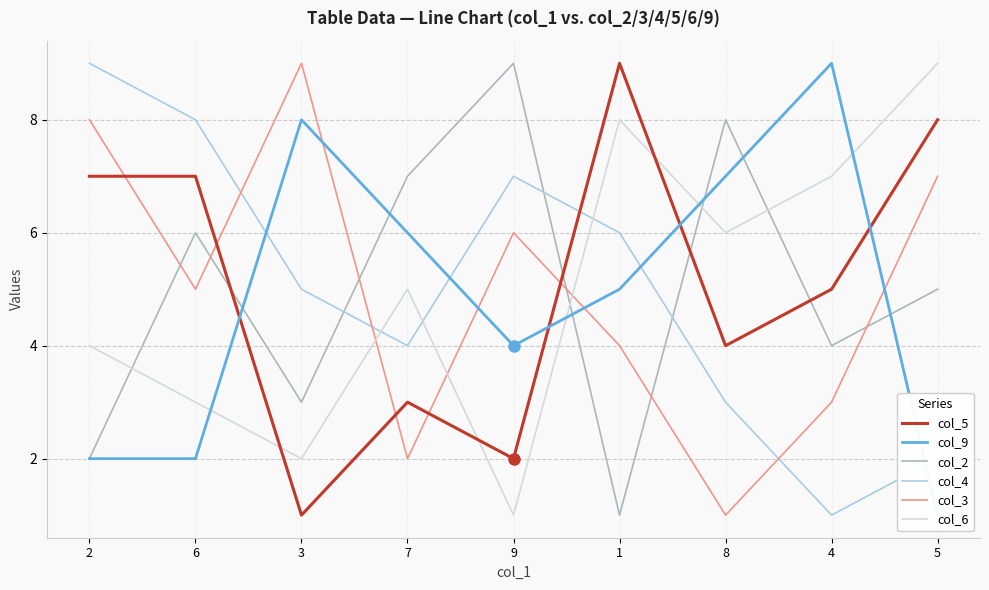

Reading left to right, list all the values displayed in this chart.

col_5: 7	7	1	3	2	9	4	5	8
col_9: 2	2	8	6	4	5	7	9	1
col_2: 2	6	3	7	9	1	8	4	5
col_4: 9	8	5	4	7	6	3	1	2
col_3: 8	5	9	2	6	4	1	3	7
col_6: 4	3	2	5	1	8	6	7	9